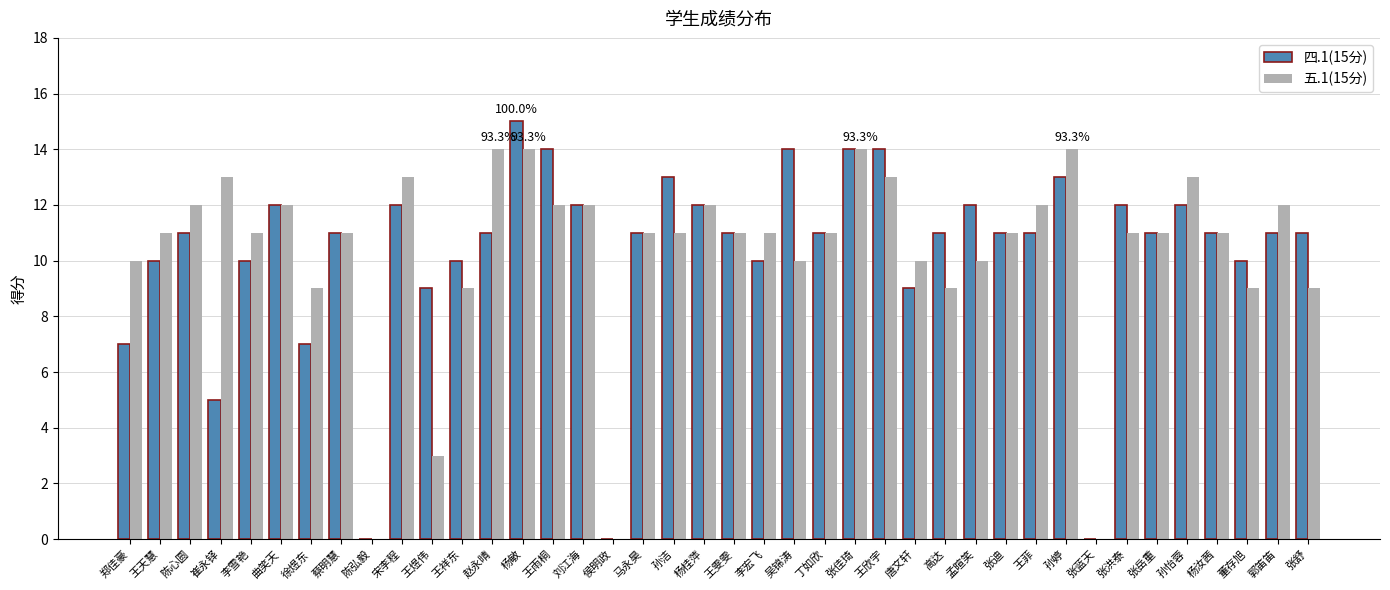

What is the total value across all series at 宋李程?

25